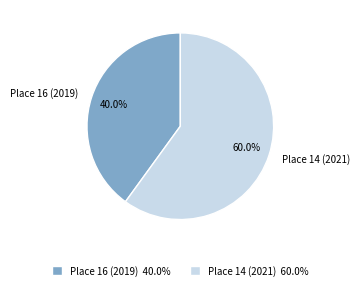

What percentage is the Place 16 (2019) slice, to the nearest percent?

40%